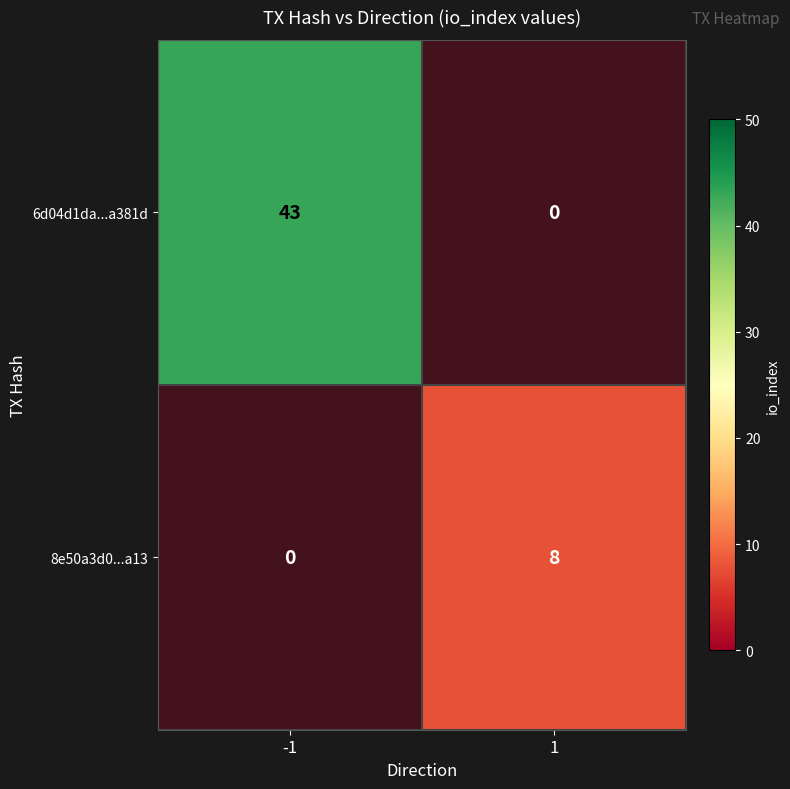

How many positive values does the 8e50a3d0...a13 series have?

1